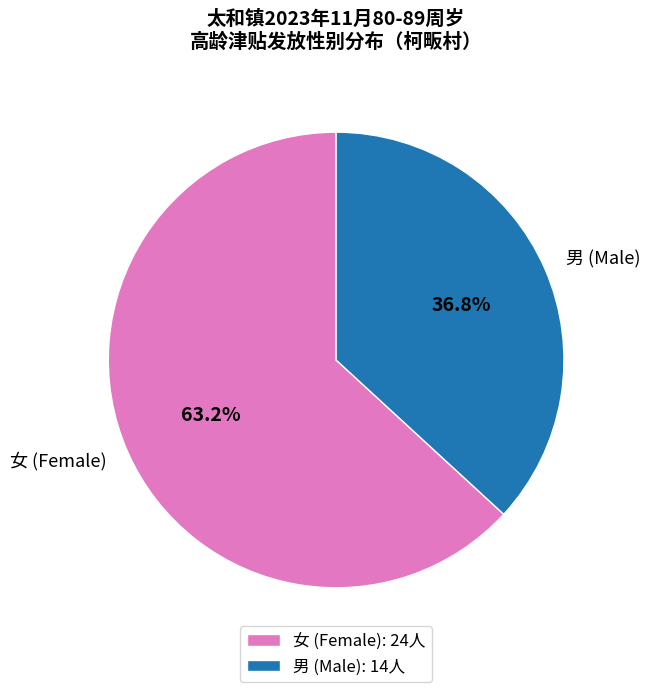

Which slice is the smallest?

男